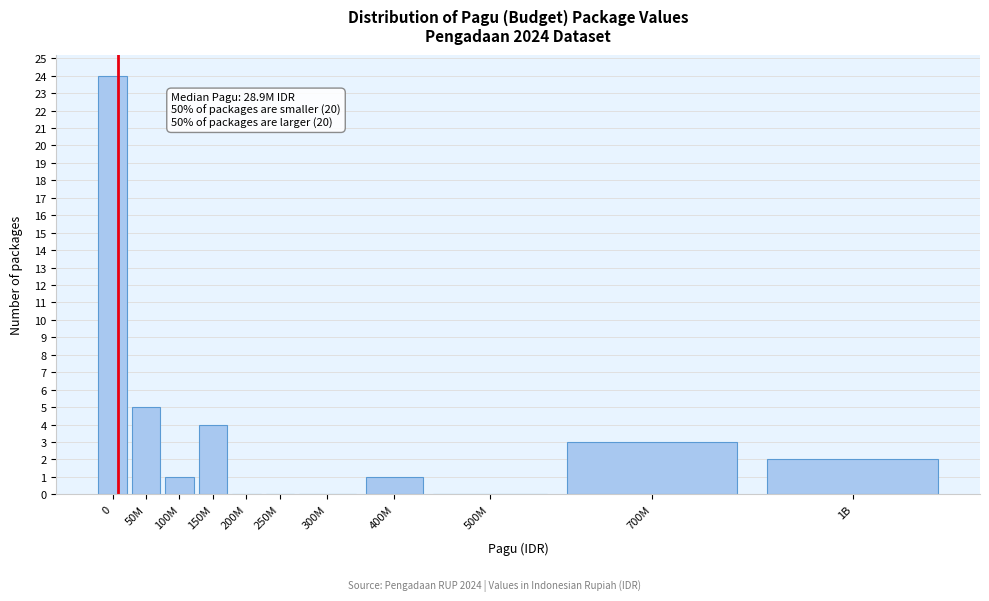

Reading right to left, extract all data points from this chart.

1B=2	700M=3	500M=0	400M=1	300M=0	250M=0	200M=0	150M=4	100M=1	50M=5	0=24